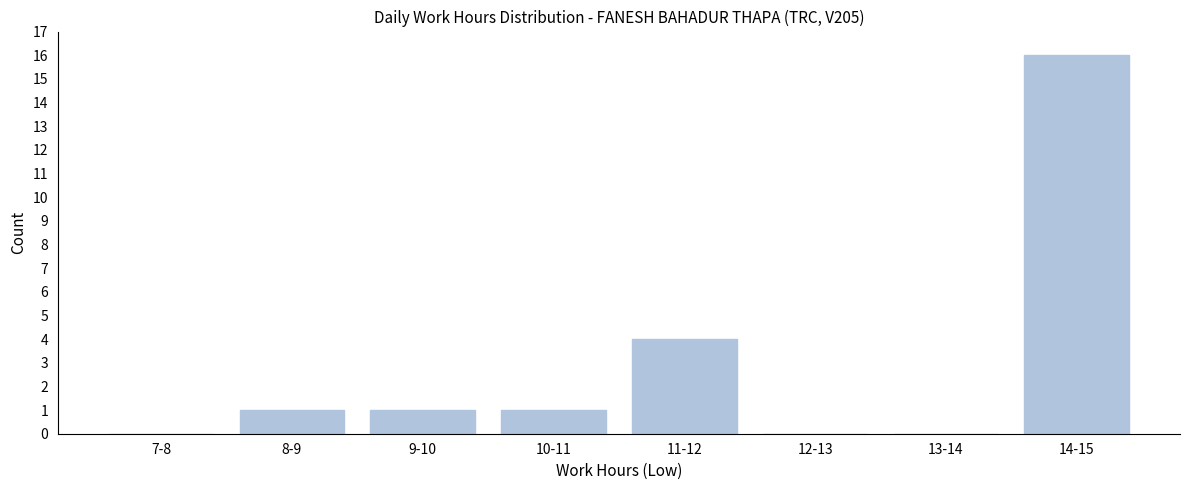

Reading right to left, extract all data points from this chart.

14-15=16	13-14=0	12-13=0	11-12=4	10-11=1	9-10=1	8-9=1	7-8=0